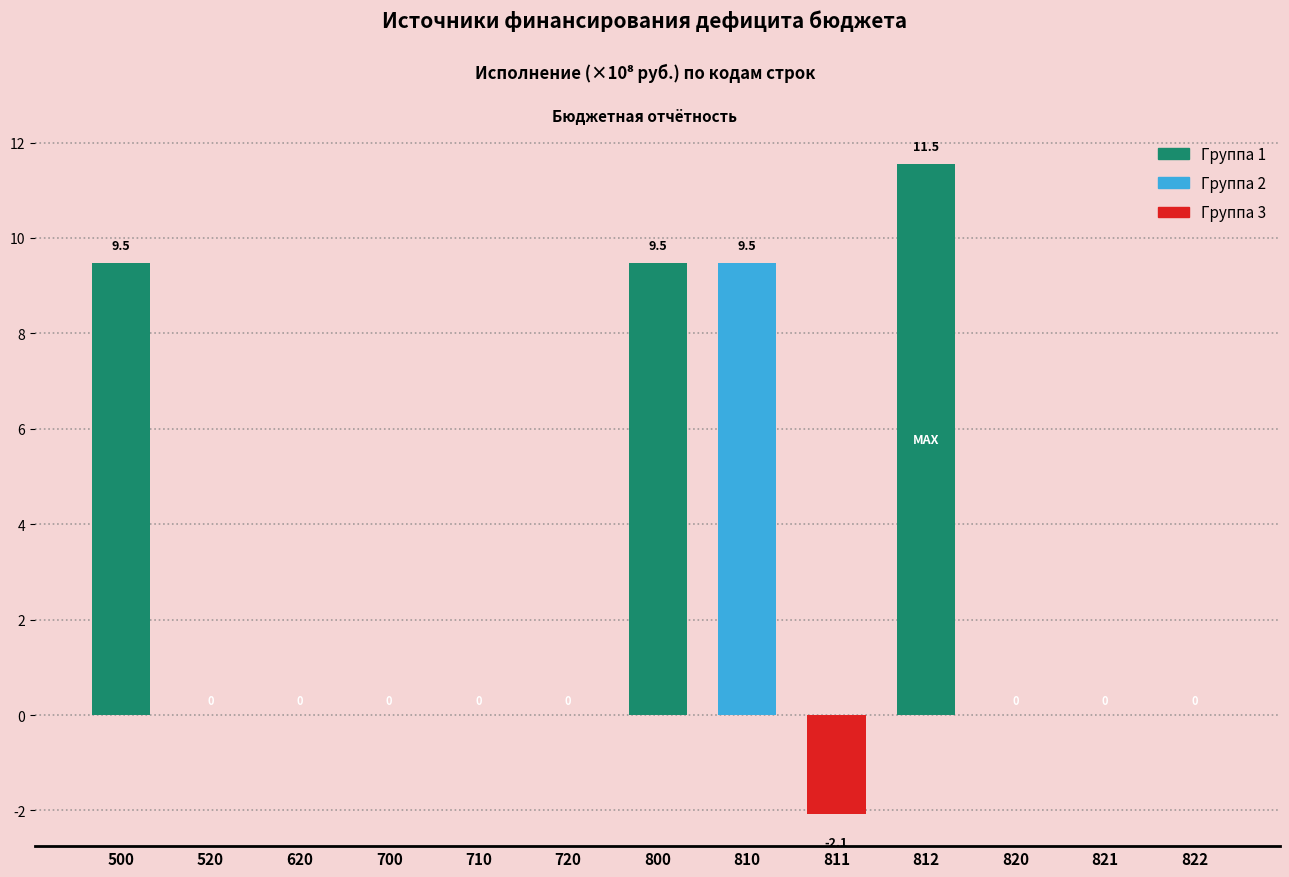

Which category has the highest value across all series?

812